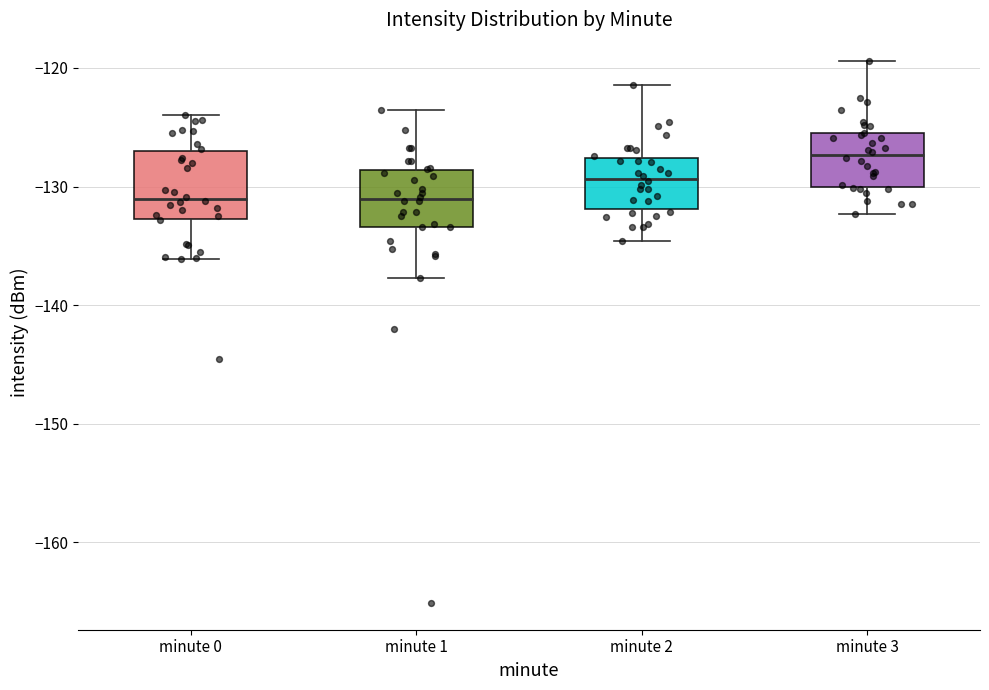

Reading left to right, read every box against the y-axis: the position of its median line, the range the box covers, and the ends of its whiskers. The values are not printed on the chart, so give them approximately, as read against the axis.

minute 0: median -131, box -133 to -127, whiskers -136 to -124
minute 1: median -131, box -133 to -129, whiskers -138 to -124
minute 2: median -129, box -132 to -128, whiskers -135 to -121
minute 3: median -127, box -130 to -126, whiskers -132 to -119